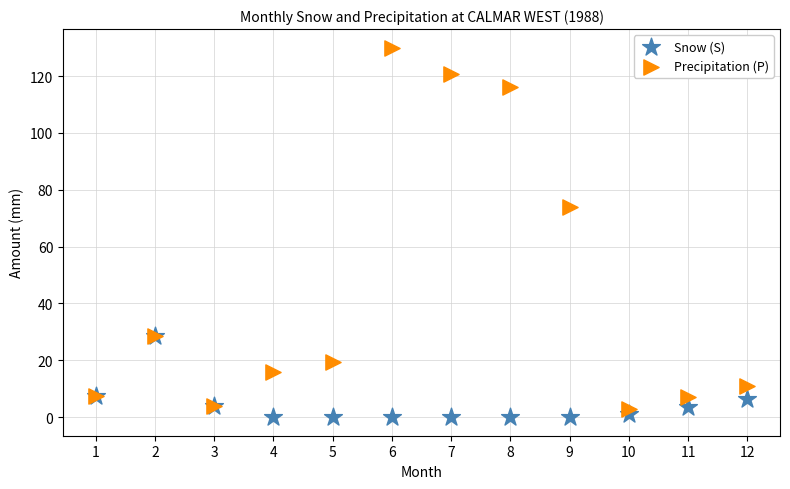

What are all the series names shown in the legend?

Snow (S), Precipitation (P)